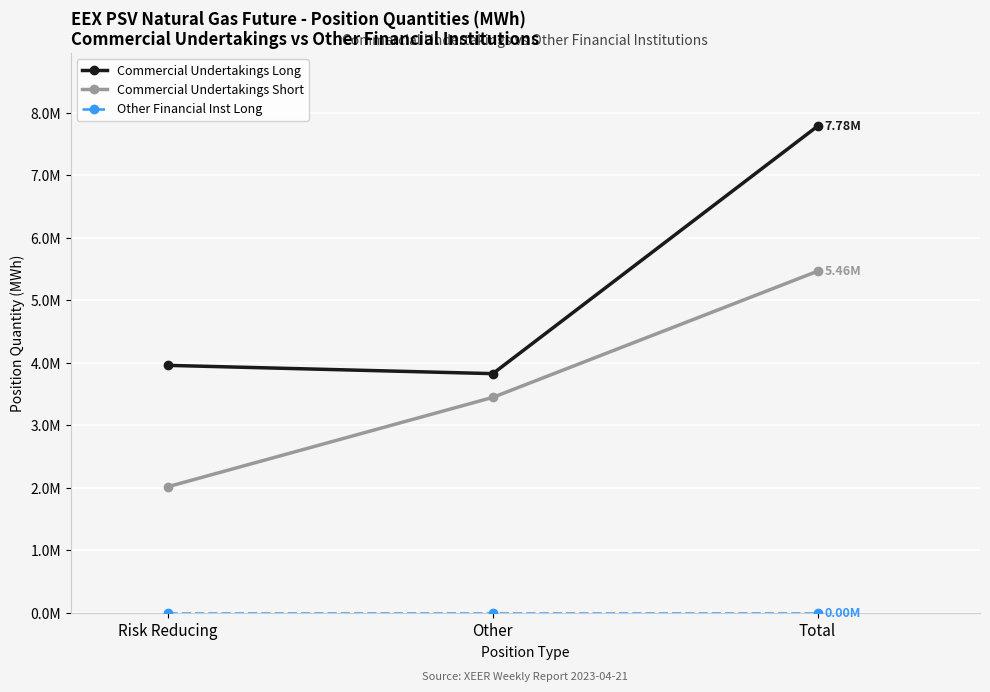

What is the label of the 1st point from the left?

Risk Reducing